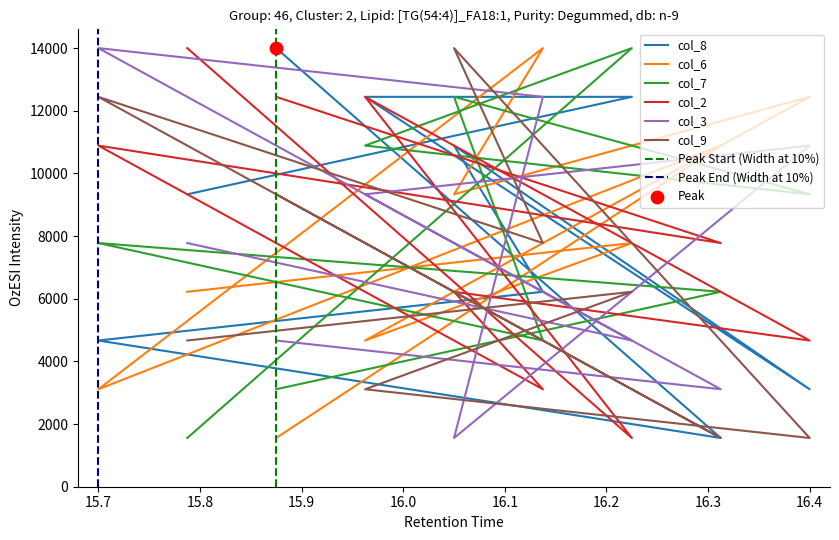

At which category is the sum across all series the highest?

5